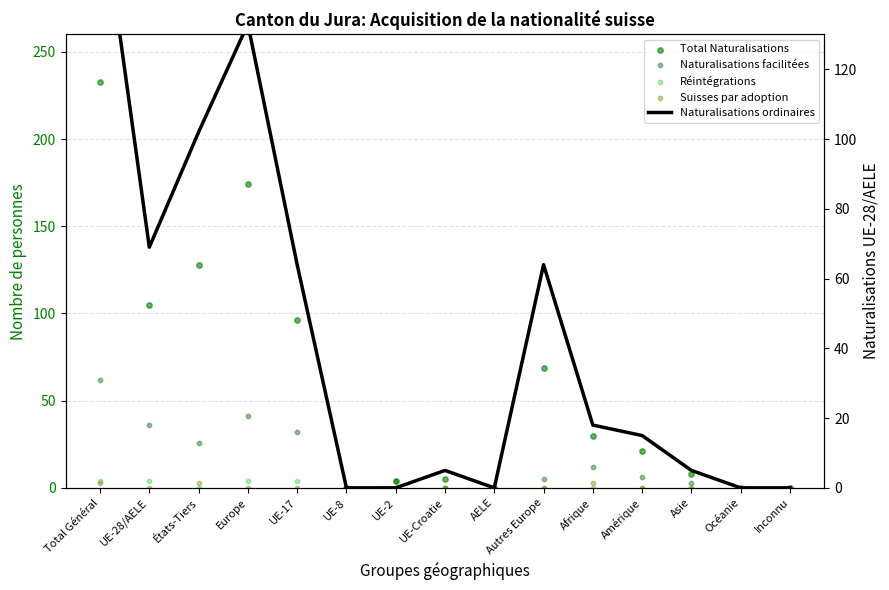

Which series has the widest spread of Y values?

Total Naturalisations